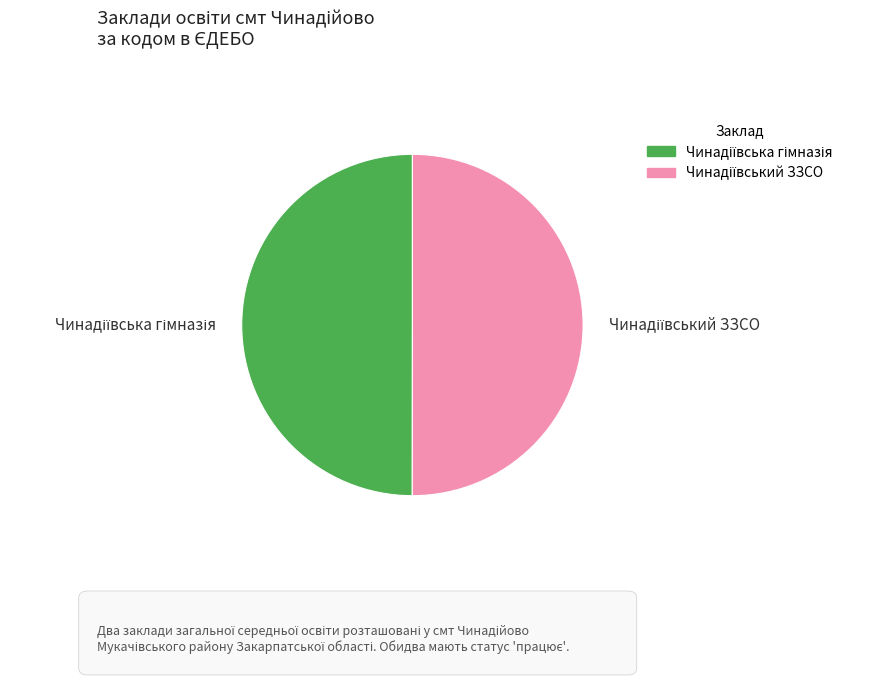

Which category has the smallest portion of the pie?

Чинадіївська гімназія